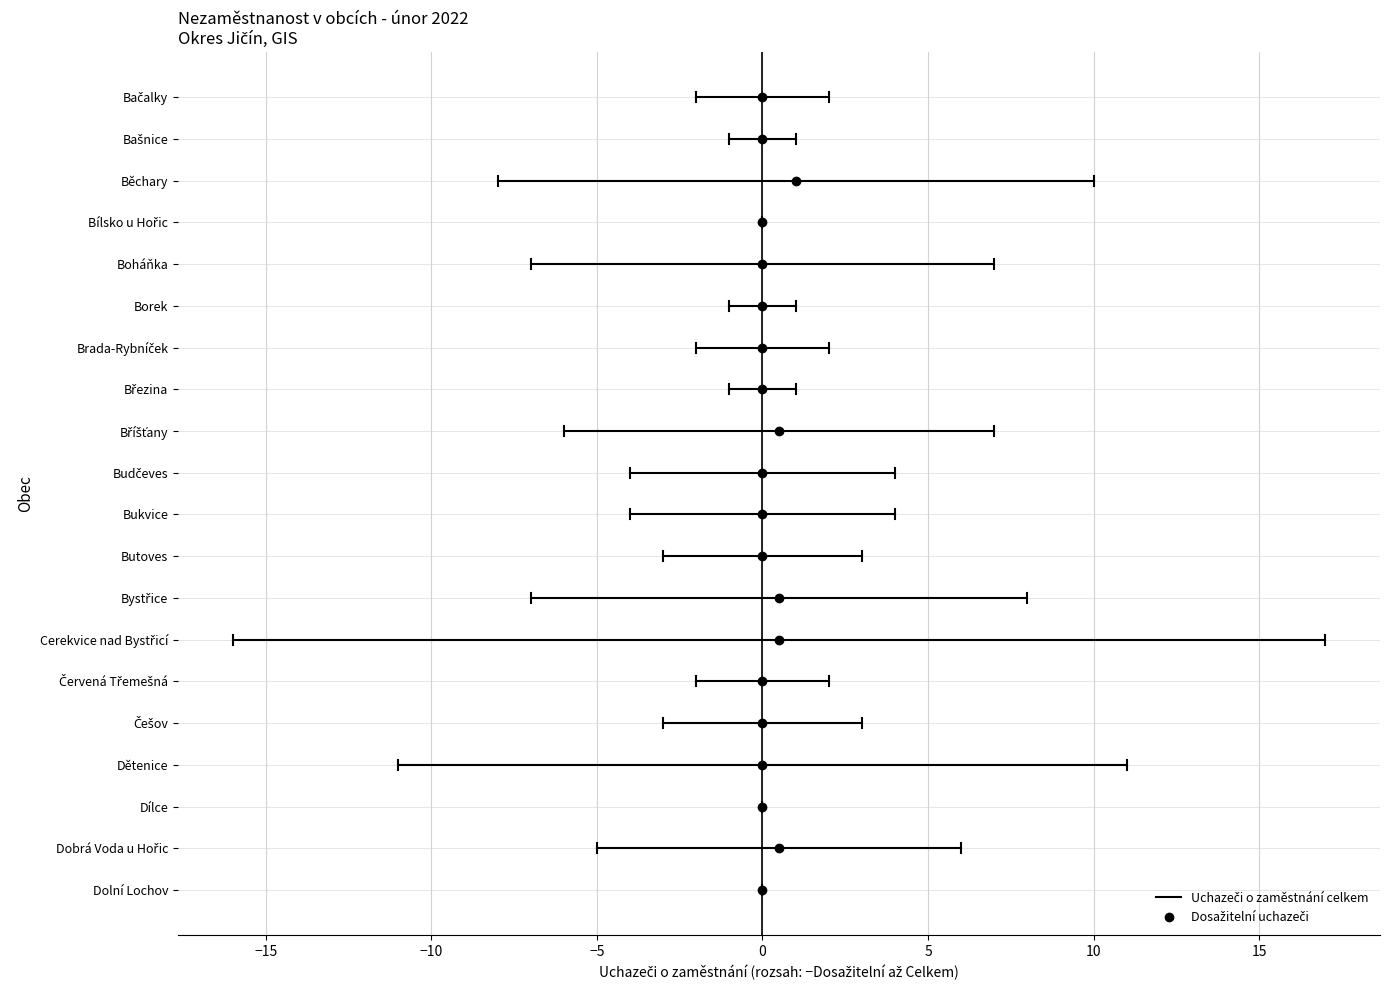

How many data points in Uchazeči o zaměstnání celkem are above 3?

9